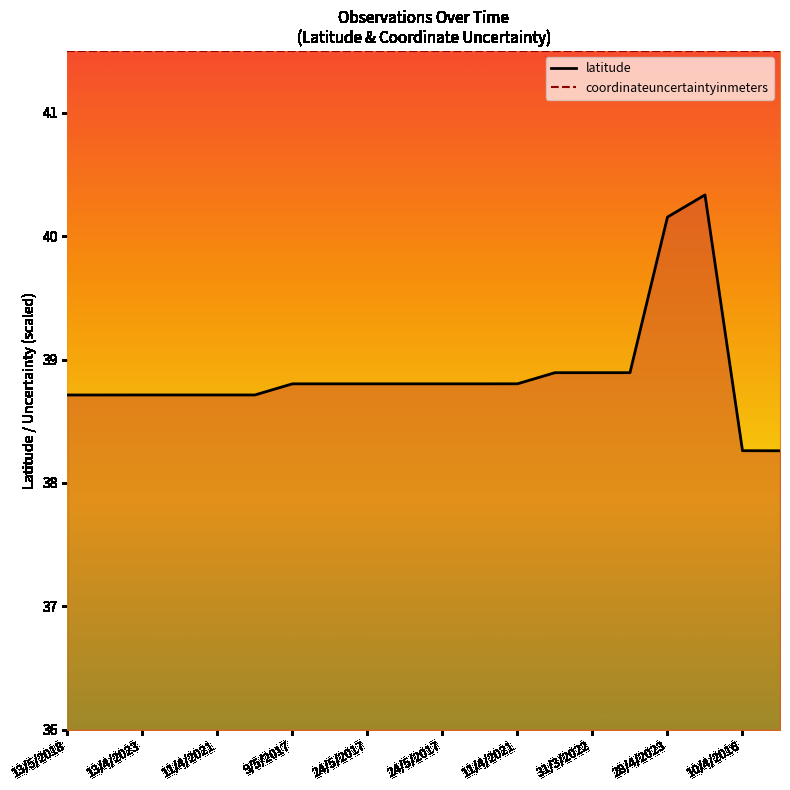

True or false: the data has more than 1 interior local peaks.

False